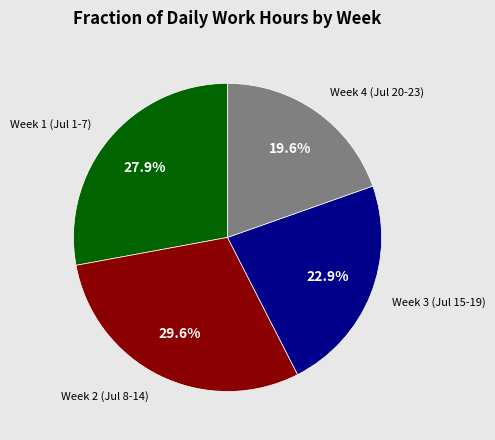

Does any single category account for the majority?

No